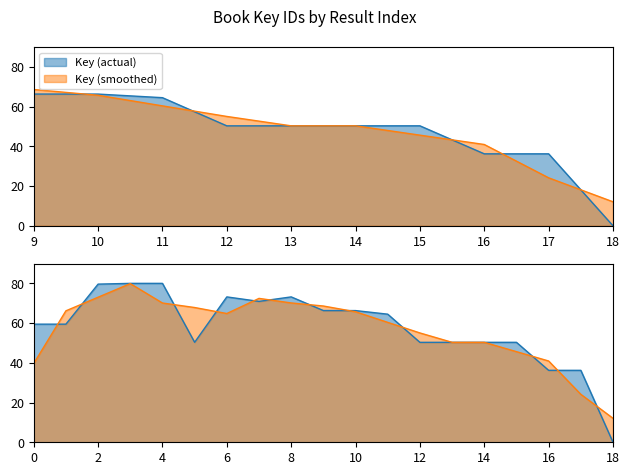

What is the difference between the maximum and minimum values?

80.0